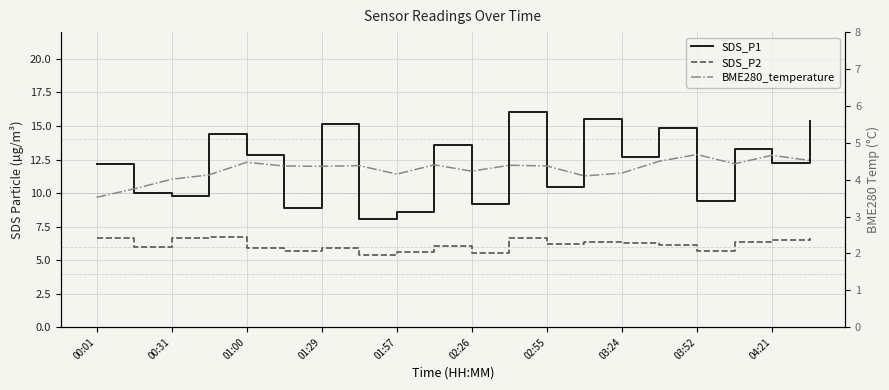

Read the SDS_P2 value at 03:52.

5.7